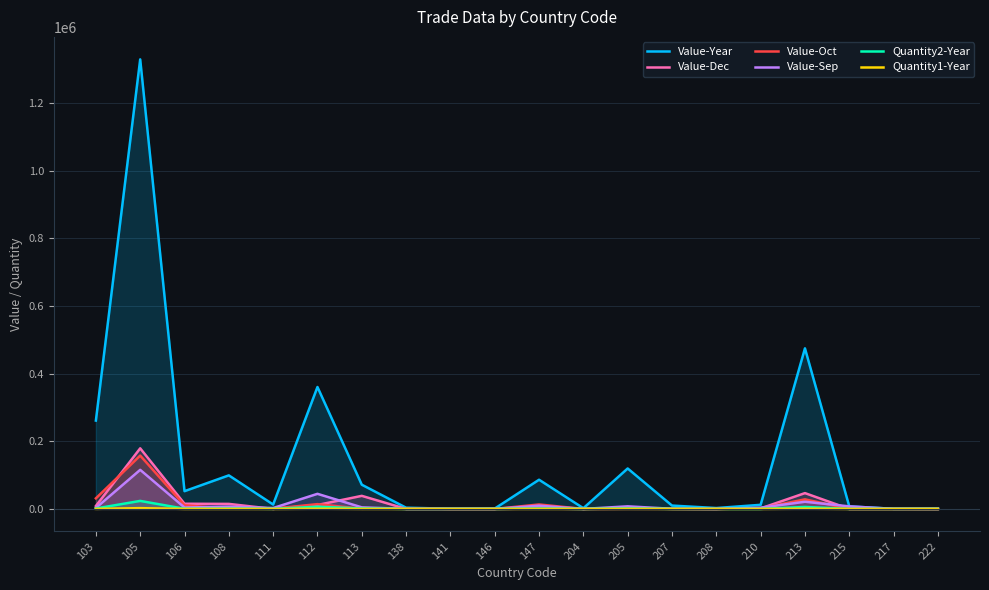

What is the highest value of the Quantity1-Year series?

2283